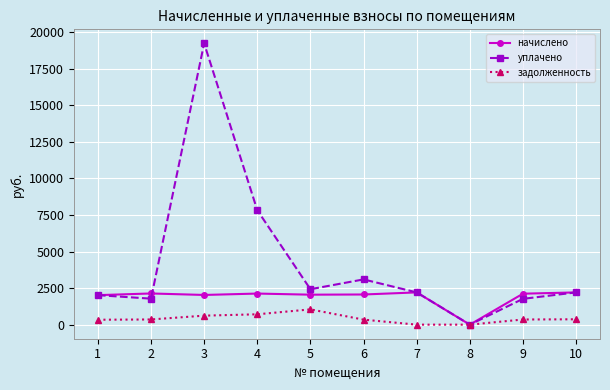

Is the value of начислено at 1 greater than the value of задолженность at 4?

Yes